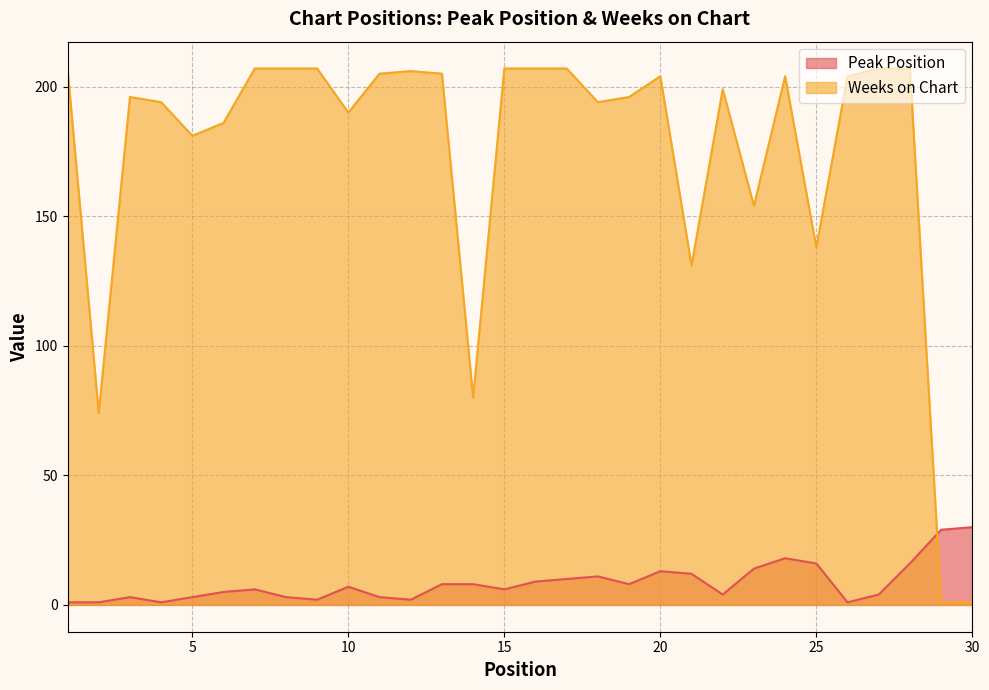

Where does the Weeks on Chart series first go above 204?

1